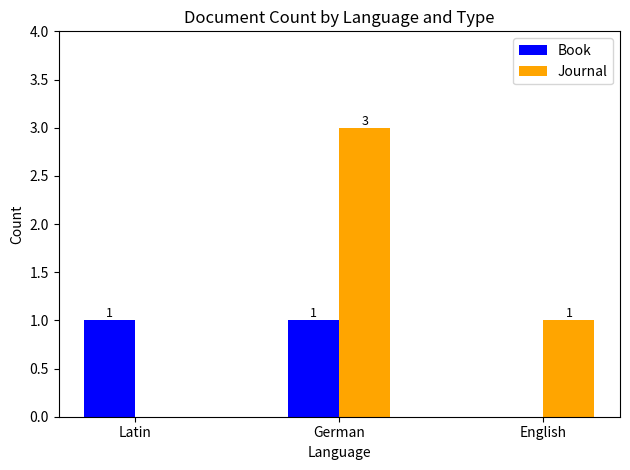

What is the maximum value for Journal?

3